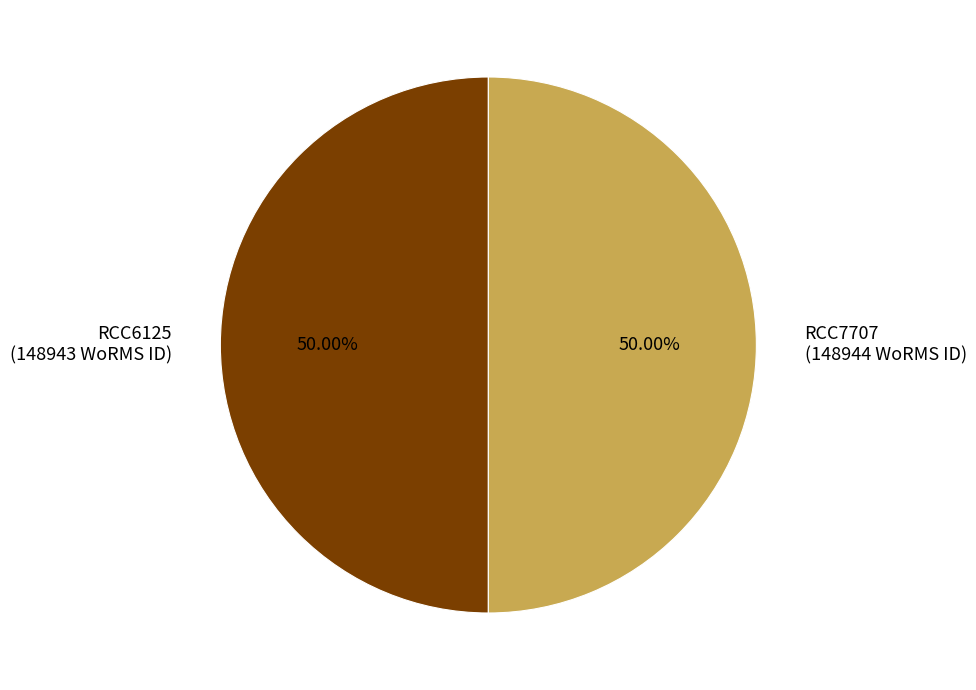

Is the sum of RCC6125 (148943 WoRMS ID) and RCC7707 (148944 WoRMS ID) greater than half?

Yes